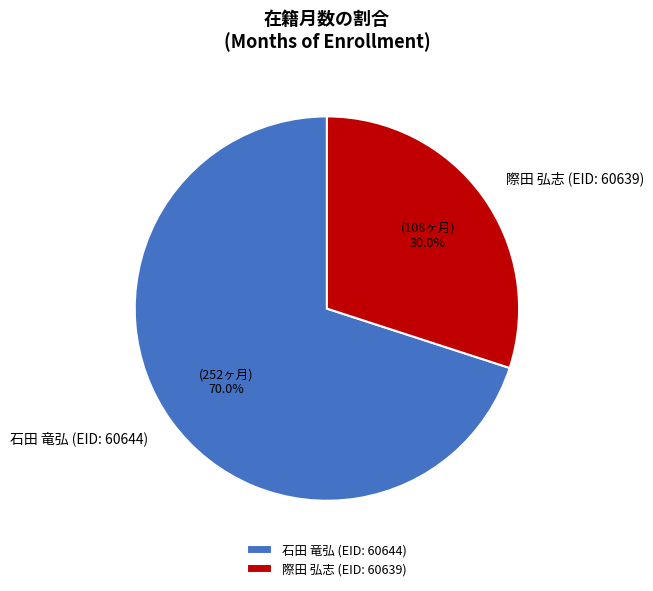

Do 際田 弘志 (EID: 60639) and 石田 竜弘 (EID: 60644) together represent more than half of the pie?

Yes